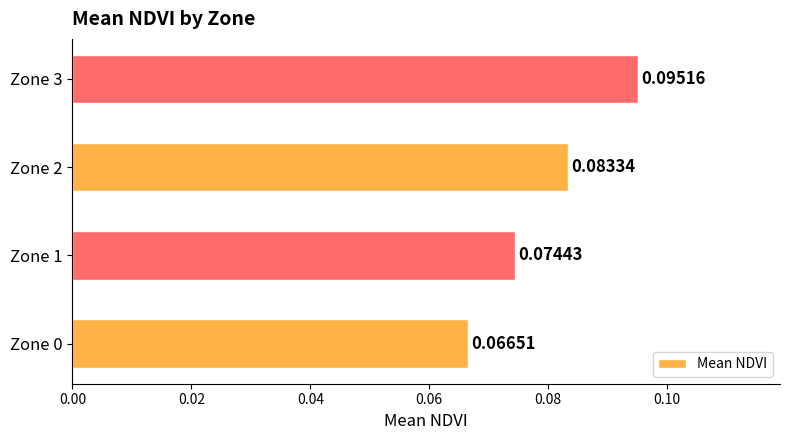

Between Zone 0 and Zone 2, which is larger?

Zone 2